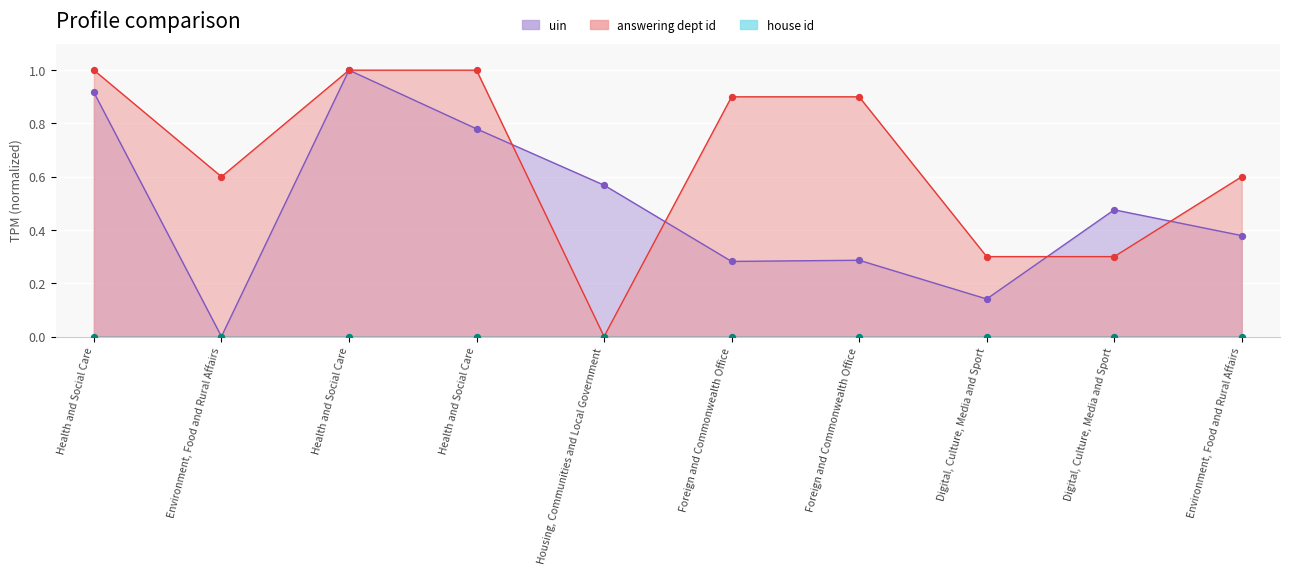

At which category is the sum across all series the highest?

Health and Social Care